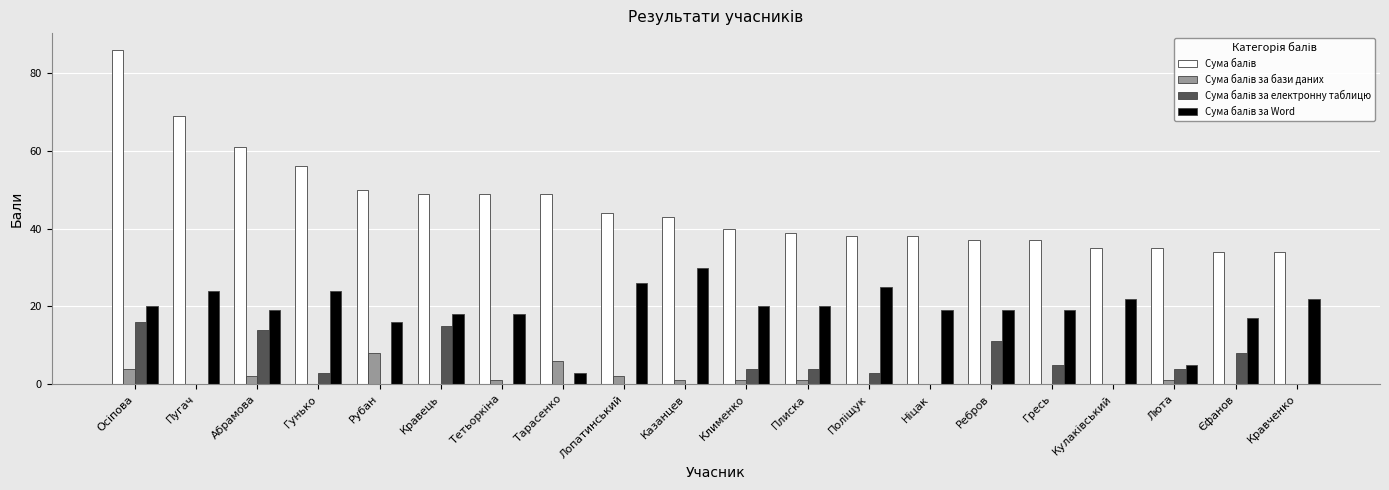

What is the total value across all series at Кравець?

82